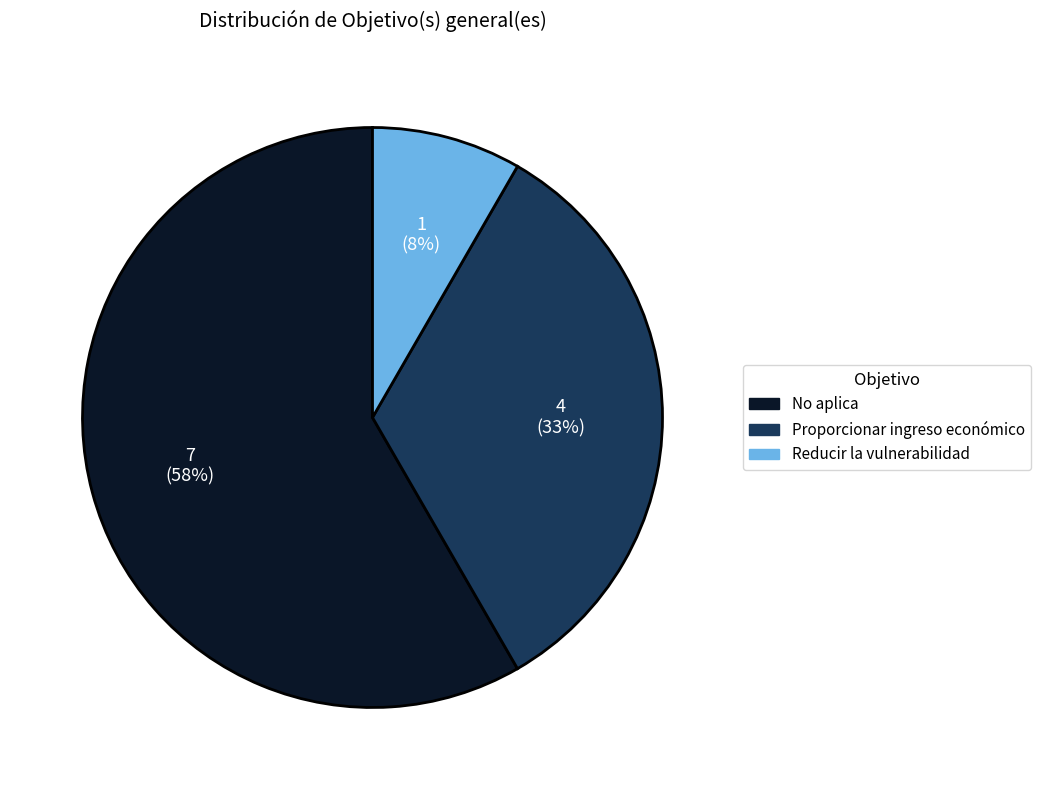

How many segments does this pie chart have?

3